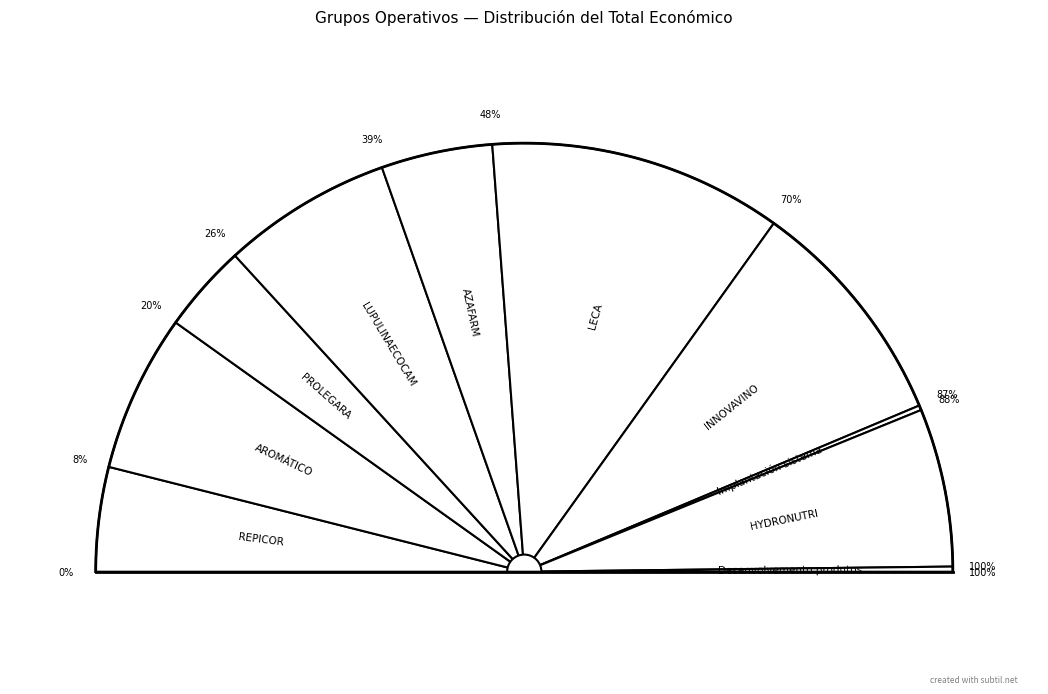

Rank the categories by value from highest to lowest.

LECA, INNOVAVINO, LUPULINAECOCAM, HYDRONUTRI, AROMÁTICO, AZAFARM, REPICOR, PROLEGARA, Desenvolvemento produtos, Implantación sistema